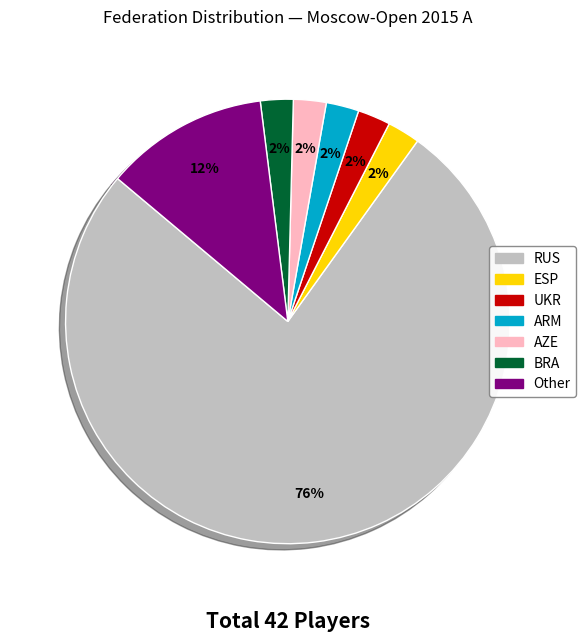

Between RUS and BRA, which is larger?

RUS